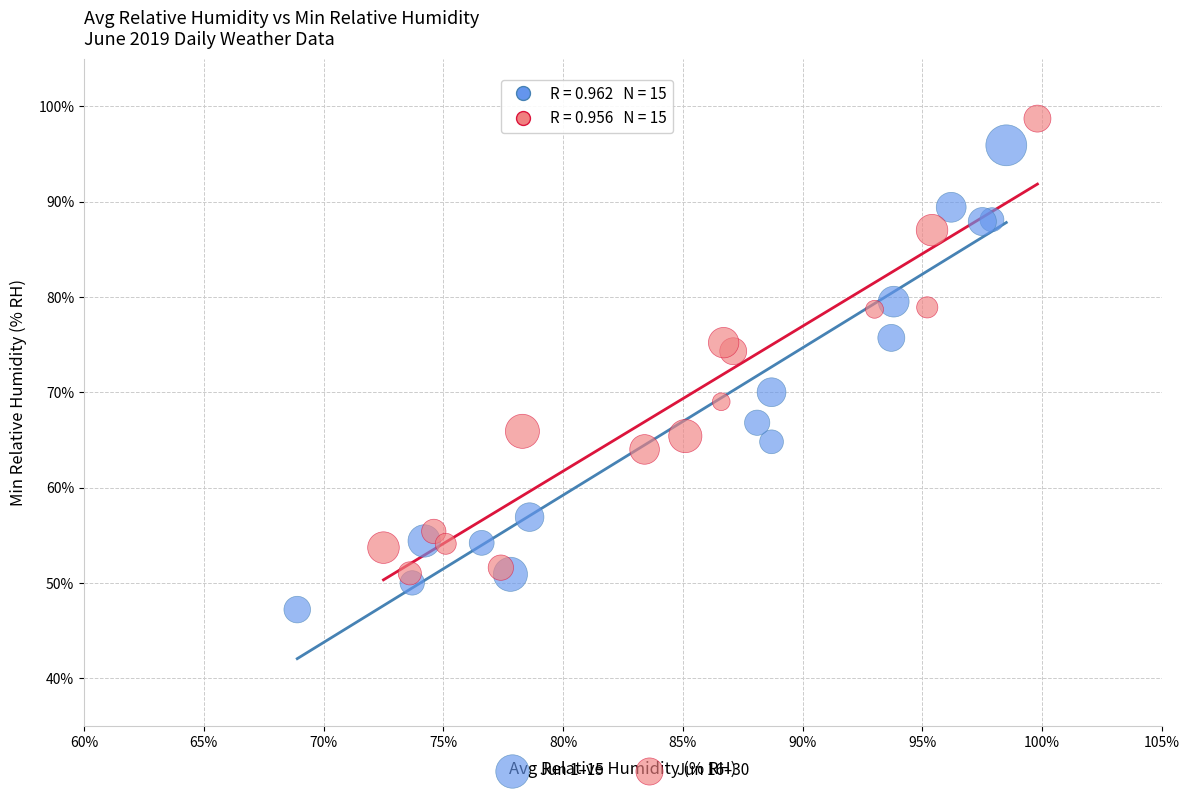

Which series reaches the minimum Y coordinate?

Jun 1–15